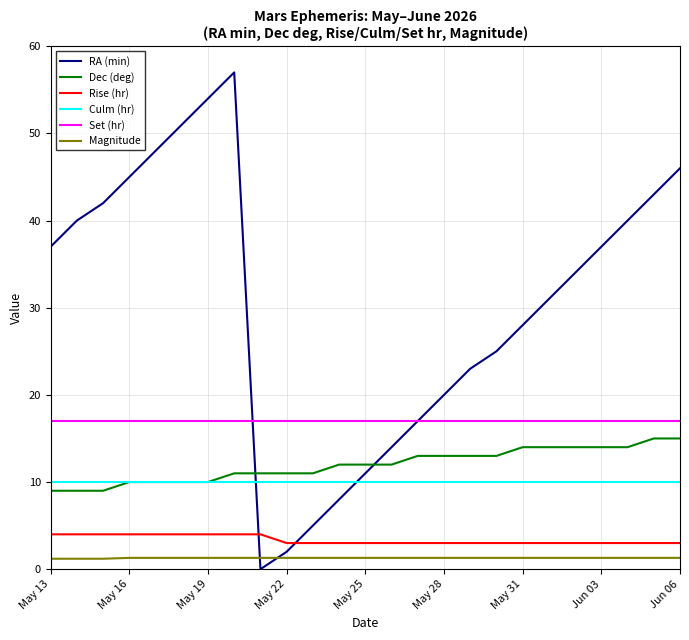

Which series has the widest spread of values?

RA (min)